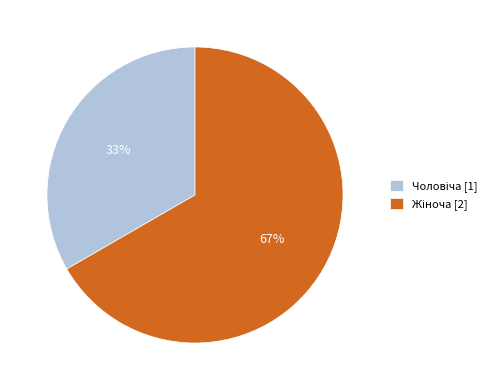

Is there any slice that represents more than half of the pie?

Yes